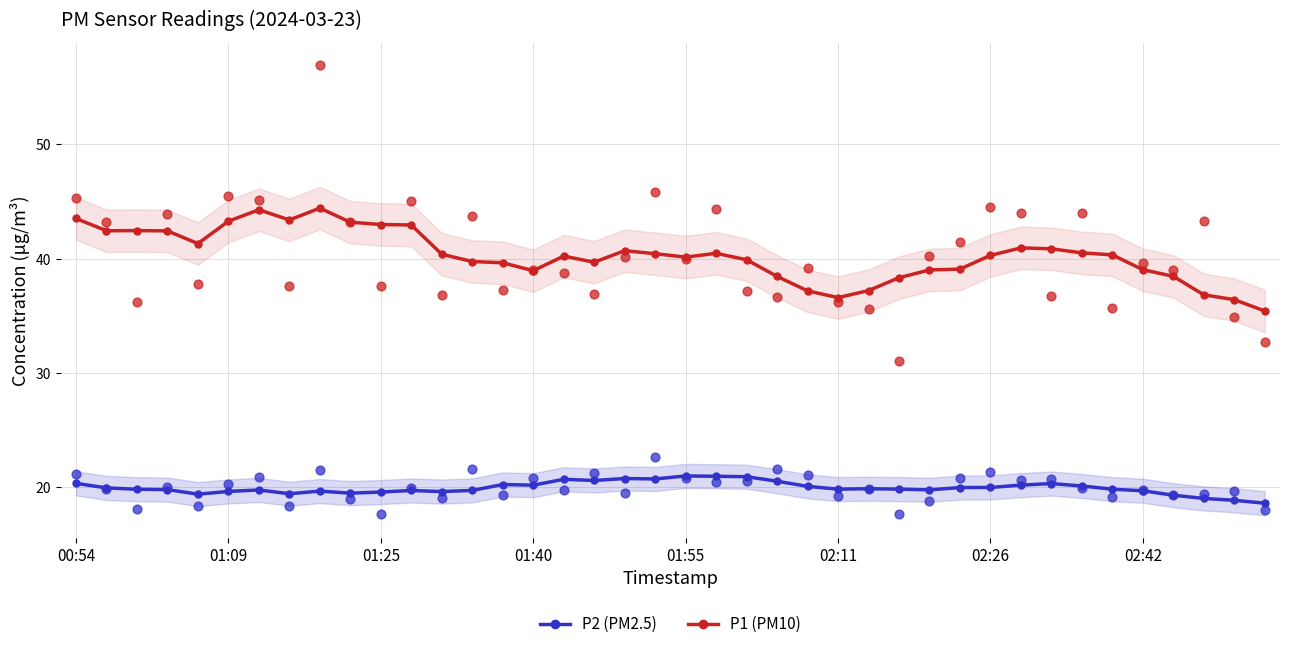

At how many categories does at least one series exceed 28?

40